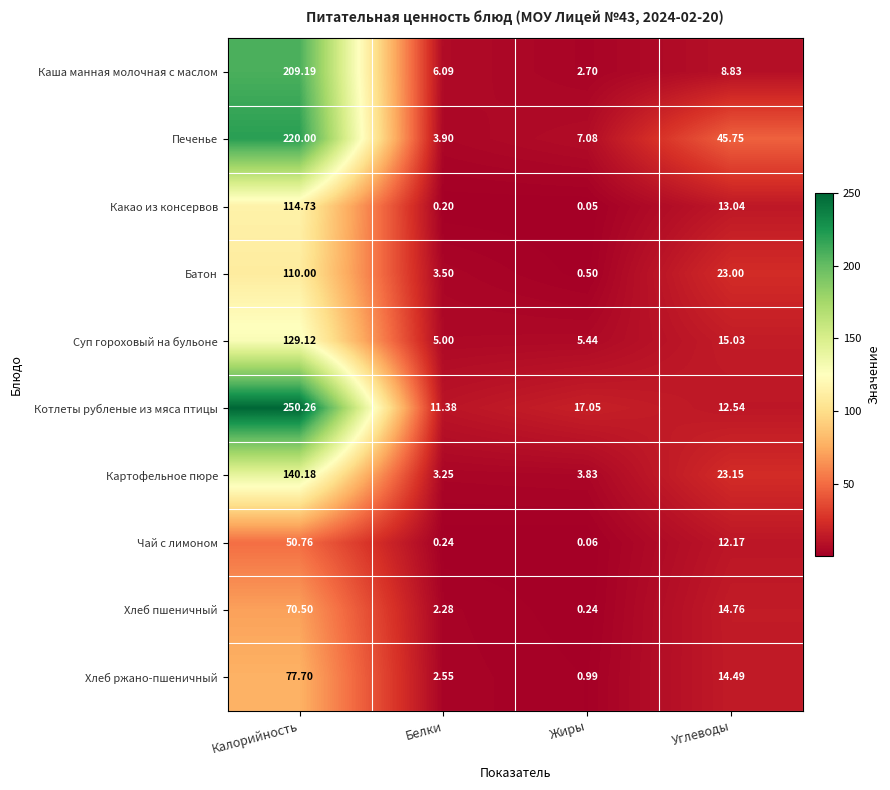

Which series has the largest range (max minus min)?

Котлеты рубленые из мяса птицы